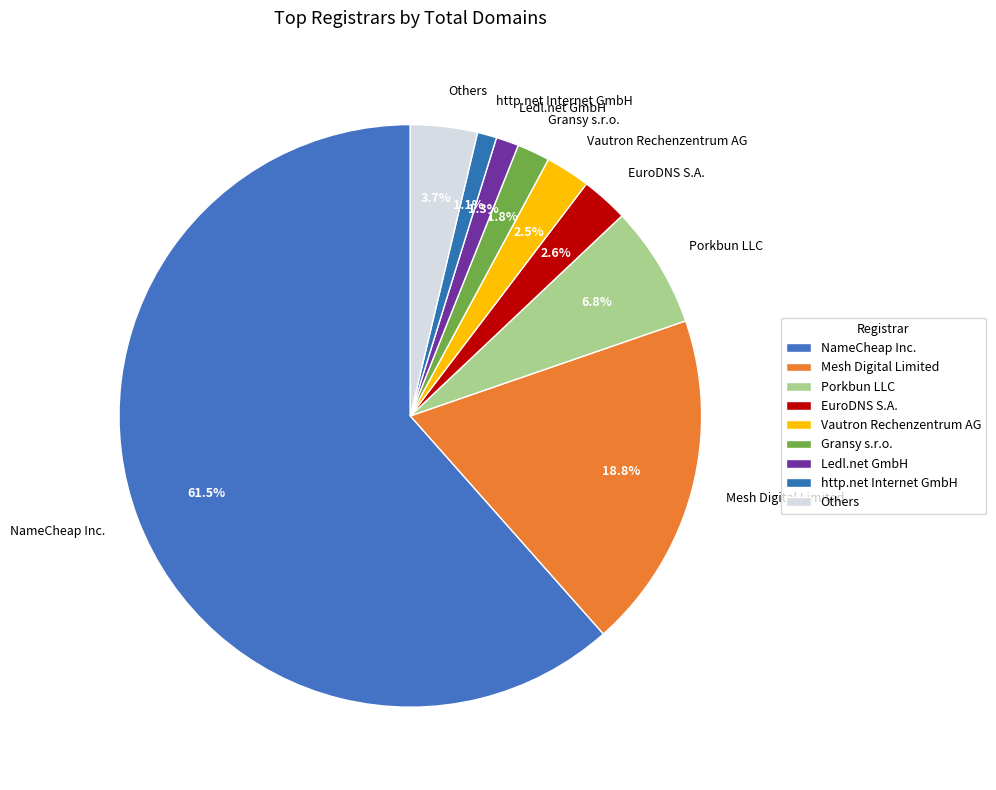

Is it true that Vautron Rechenzentrum AG is 12% of the pie?

False